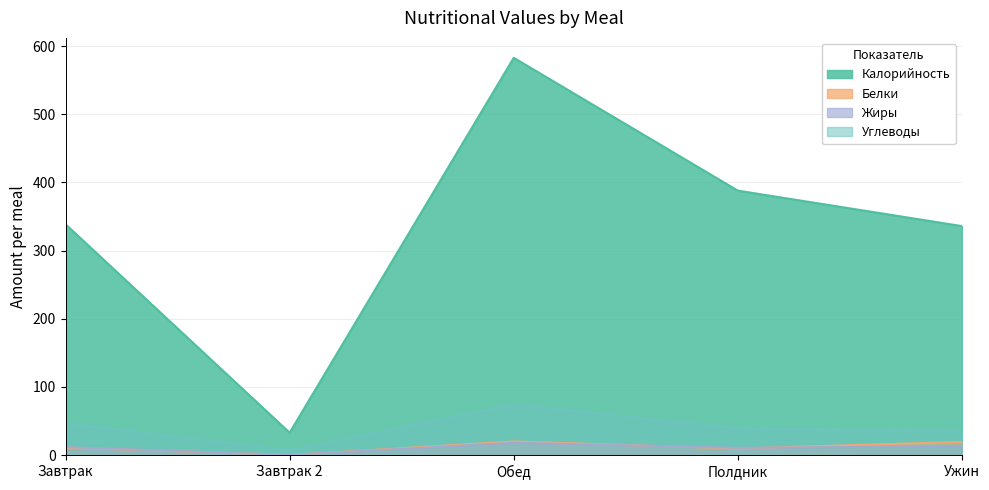

Is the value of Жиры at Полдник greater than the value of Углеводы at Завтрак?

No